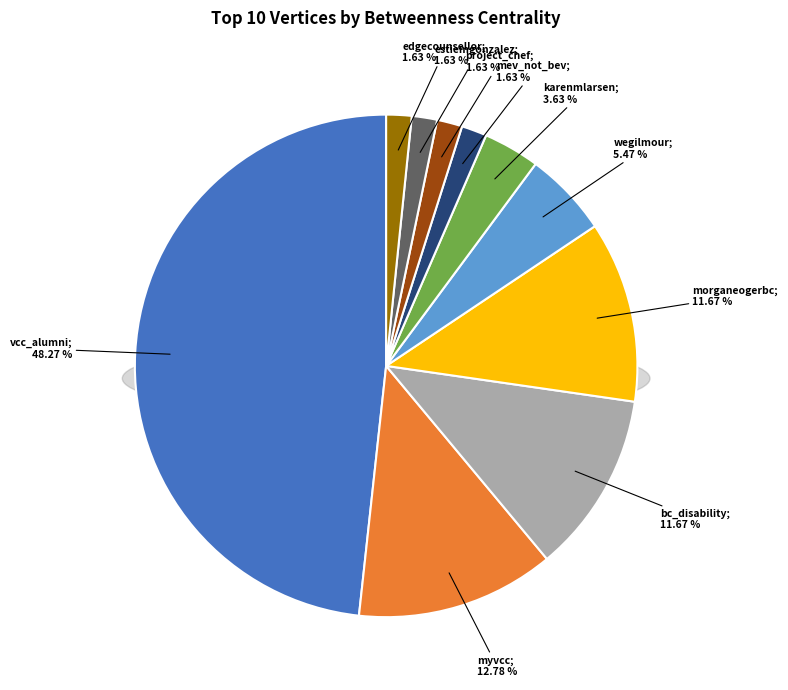

To the nearest percent, what is the difference between the karenmlarsen and mev_not_bev slice percentages?

2%